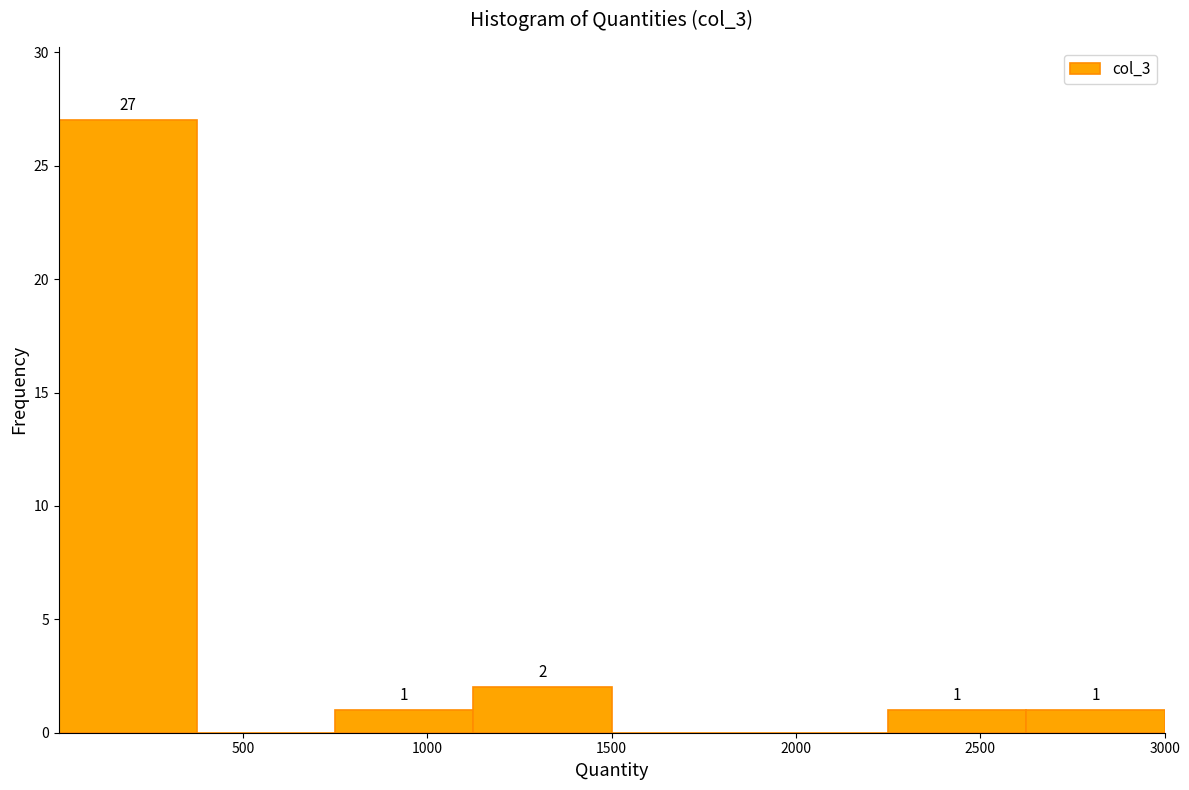

Over which range of the x-axis is the bar tallest?

0 to 400